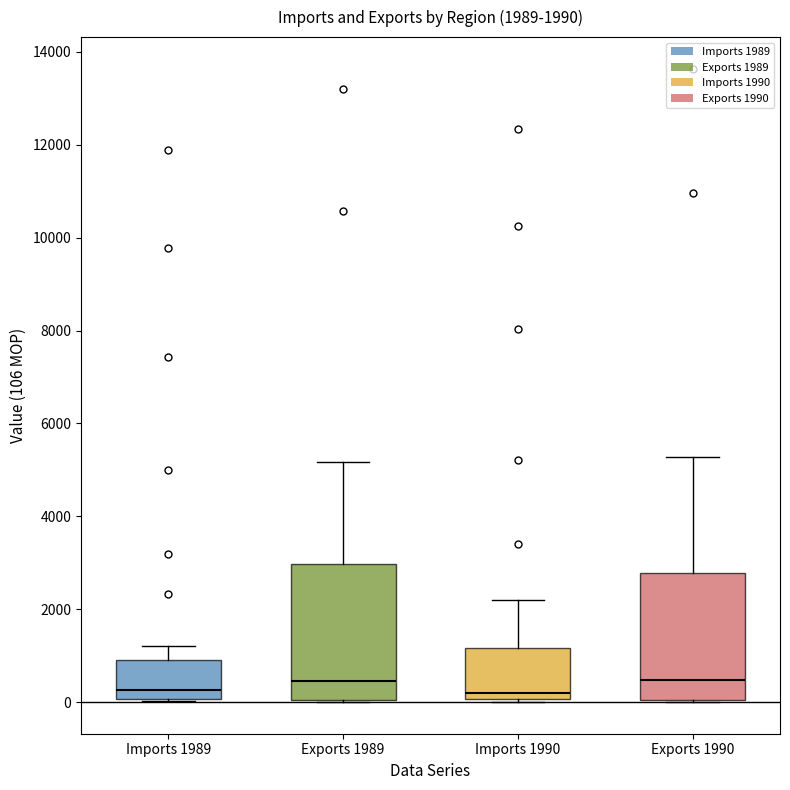

Comparing the boxes themselves (not the whiskers), which one is the tallest?

Exports 1989